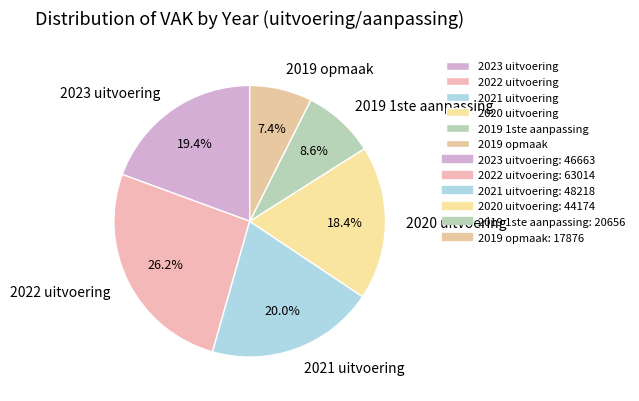

What percentage is NOT represented by 2022 uitvoering?

73.8%